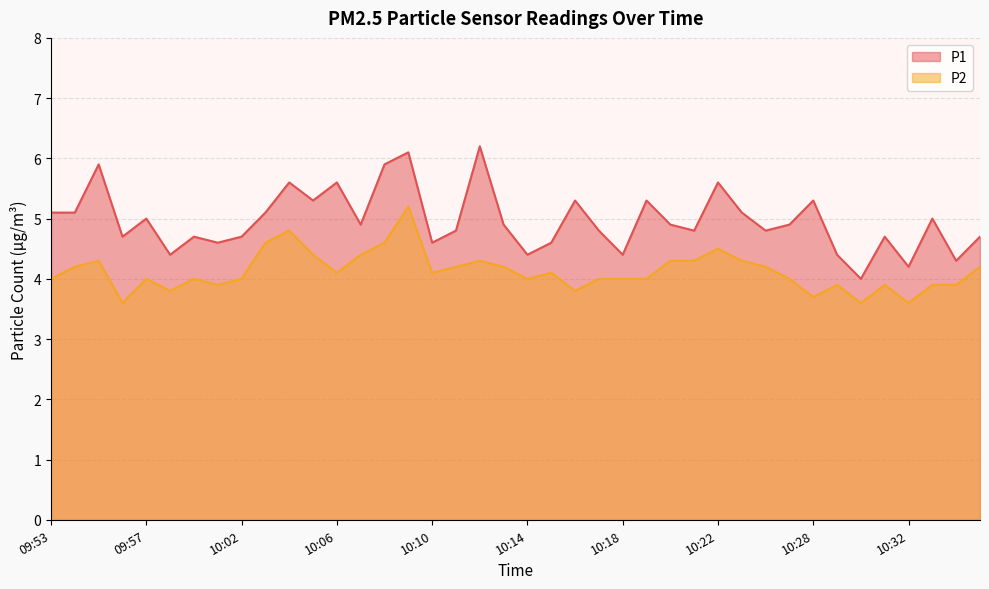

What is the difference between the maximum and minimum values in the P2 series?

1.6